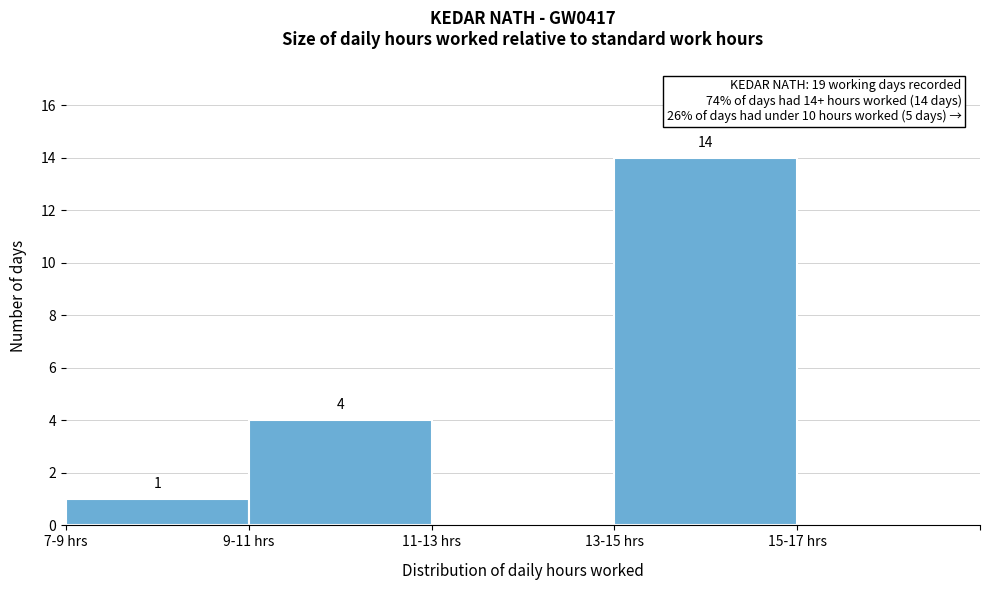

Reading right to left, transcribe all the data shown in this chart.

15-17 hrs=0	13-15 hrs=14	11-13 hrs=0	9-11 hrs=4	7-9 hrs=1